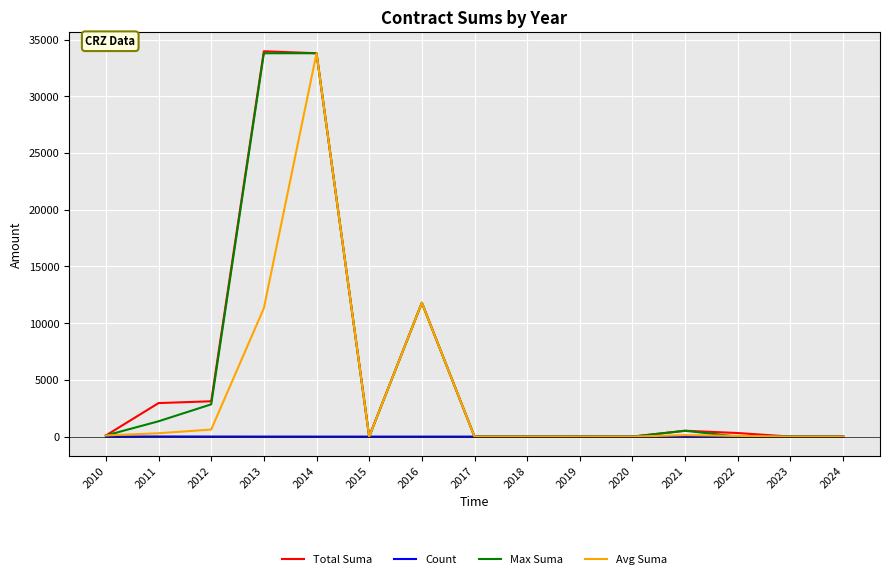

Is it true that Count equals 0.0 at 2017?

True